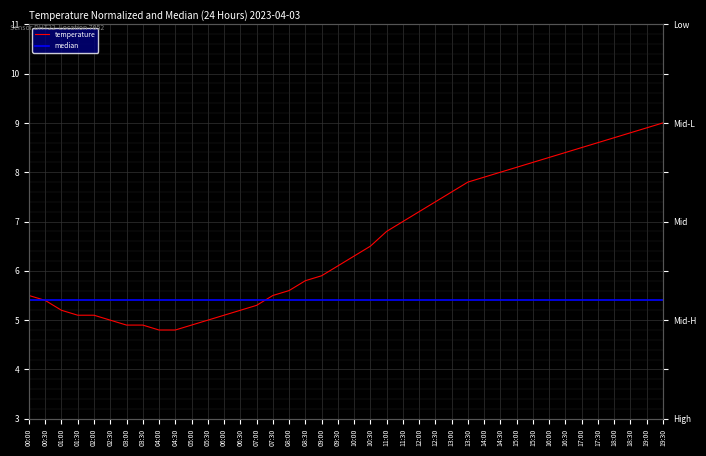

Where do temperature and median first cross each other?

07:00 and 07:30